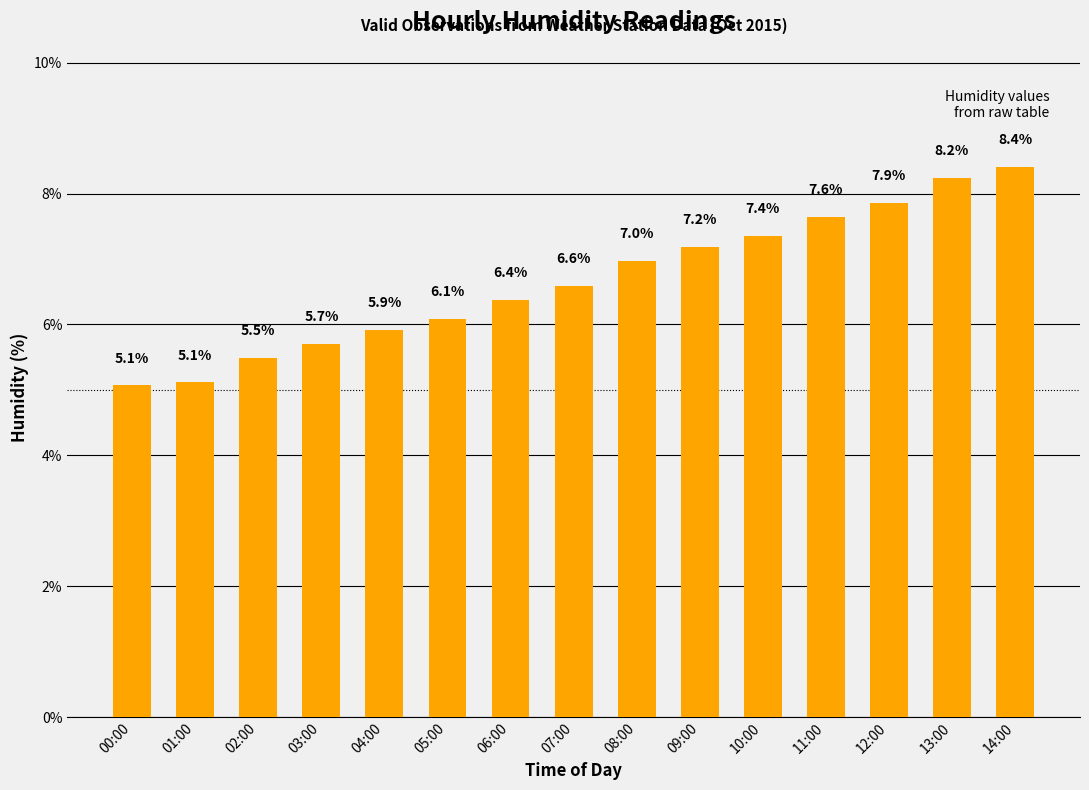

True or false: the data shows 7.5 at 03:00.

False